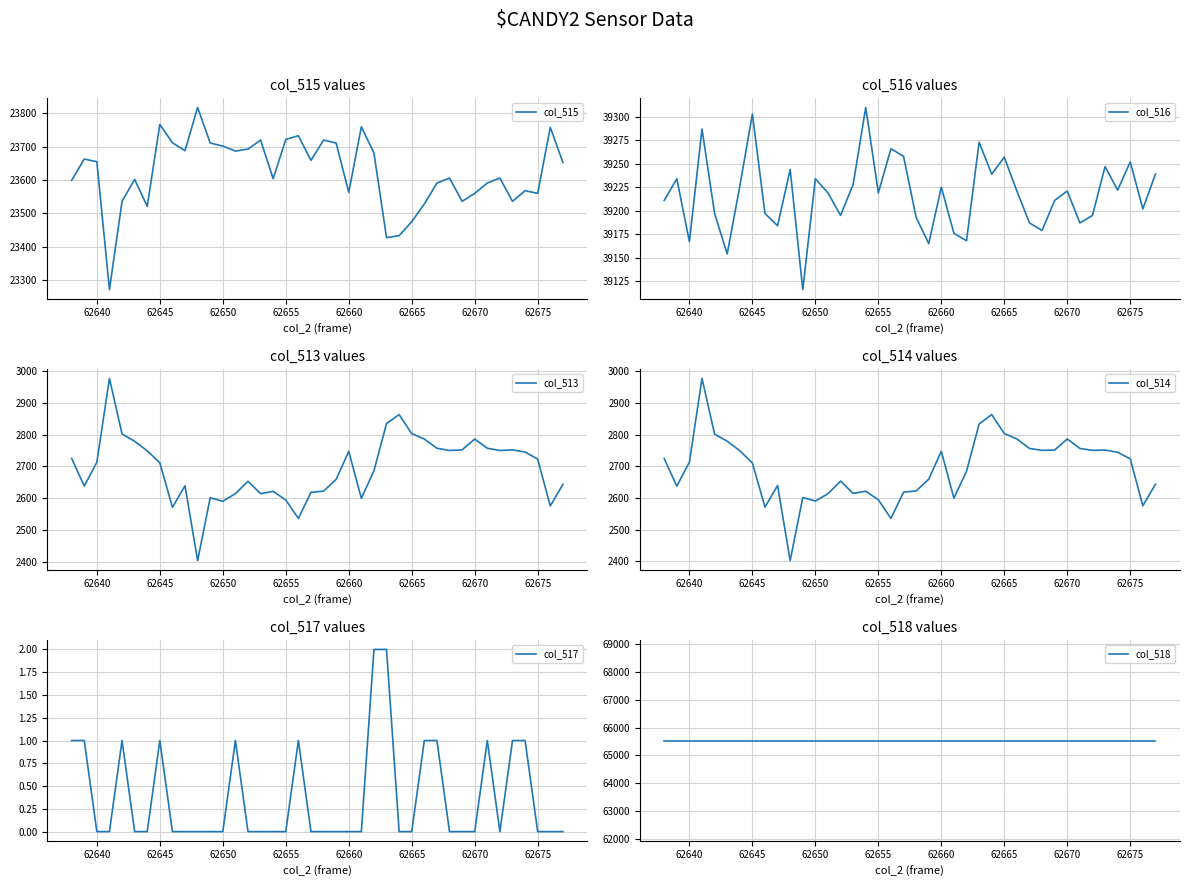

At how many categories does at least one series exceed 54510?

40